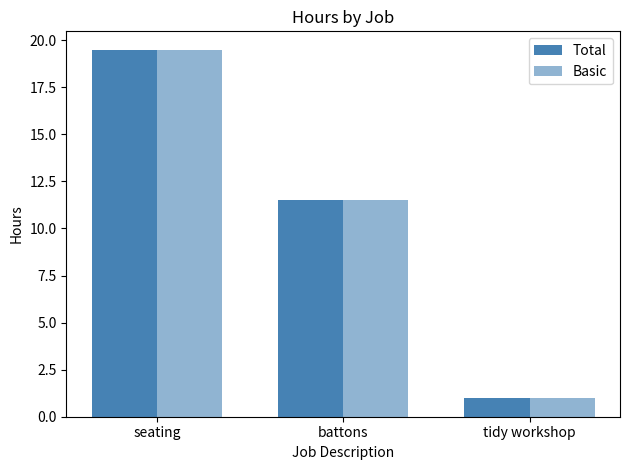

Are the bars grouped side by side (vs. stacked)?

Yes